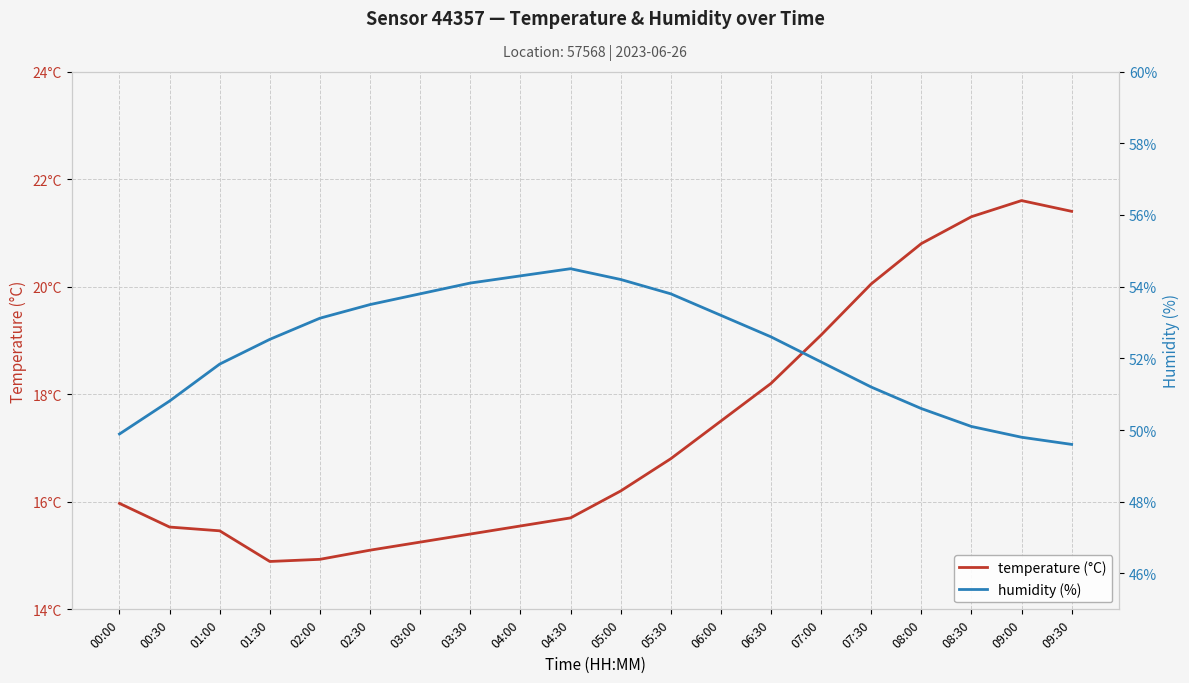

List the series in order of their peak value, lowest first.

temperature (°C), humidity (%)